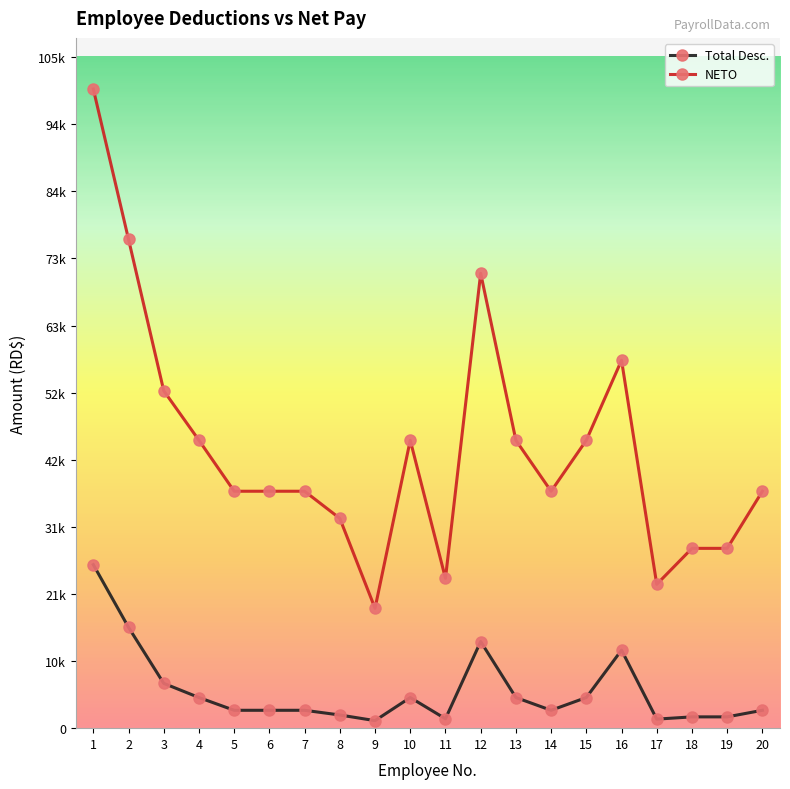

List the labels in order of NETO value, smallest first.

9, 17, 11, 18, 19, 8, 5, 6, 7, 14, 20, 4, 10, 13, 15, 3, 16, 12, 2, 1